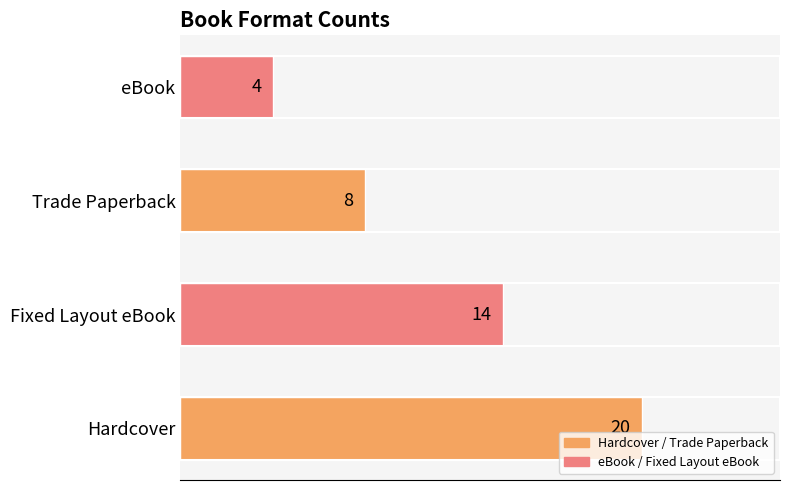

Is it true that the value at Fixed Layout eBook is 21?

False